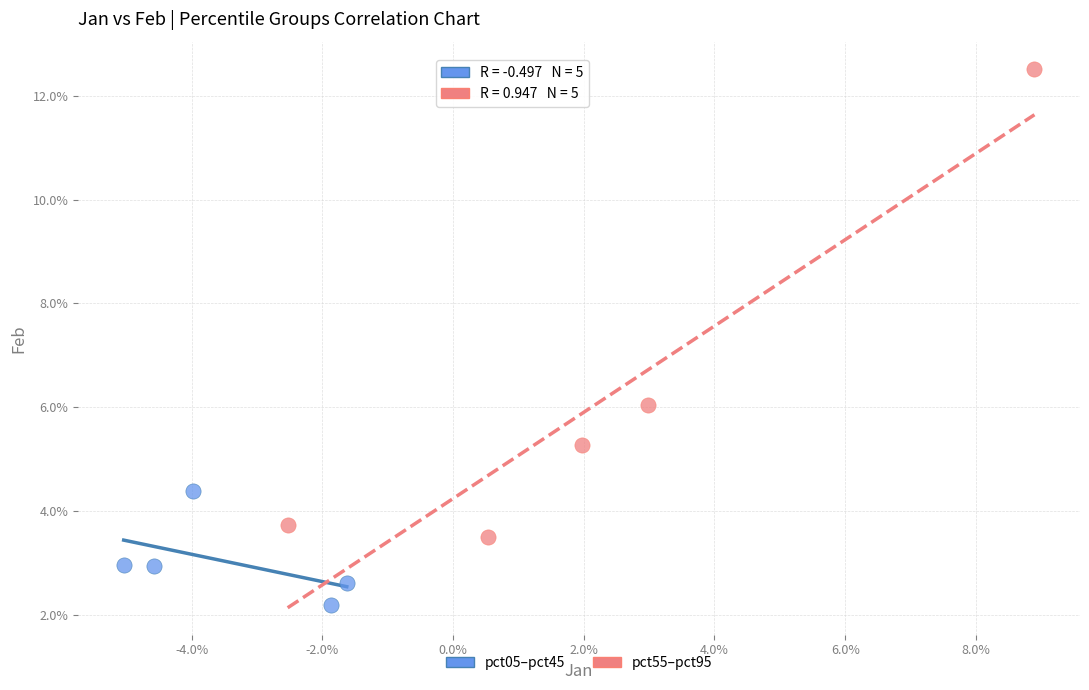

What are all the series names shown in the legend?

pct05–pct45, pct55–pct95